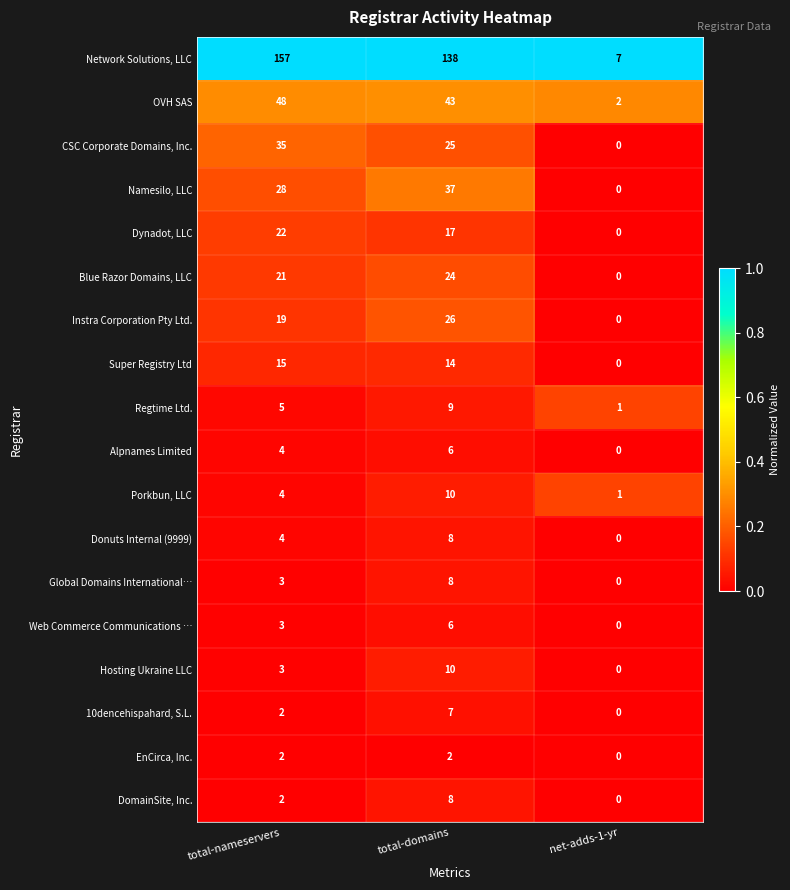

Is the value of DomainSite, Inc. at total-domains greater than the value of Donuts Internal (9999) at net-adds-1-yr?

Yes